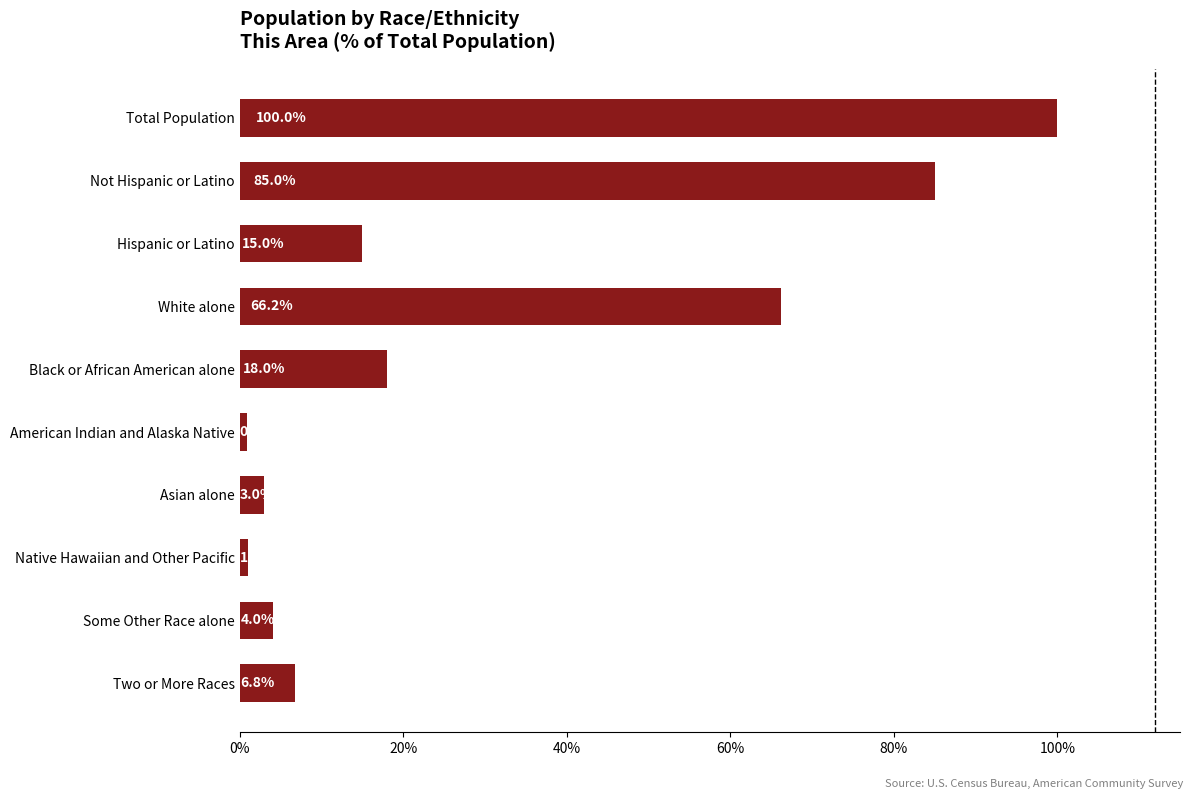

What is the ratio of the value at Not Hispanic or Latino to the value at Black or African American alone?

4.7